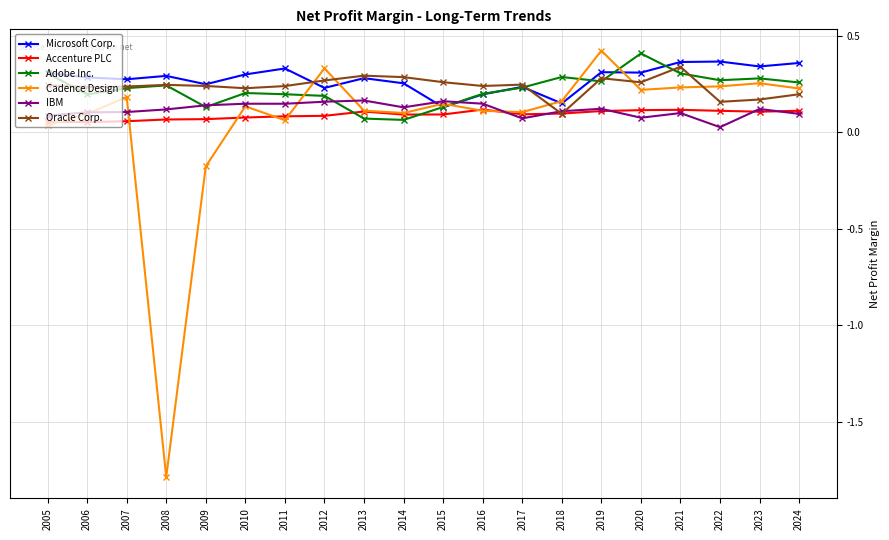

How many lines are shown in the chart?

6